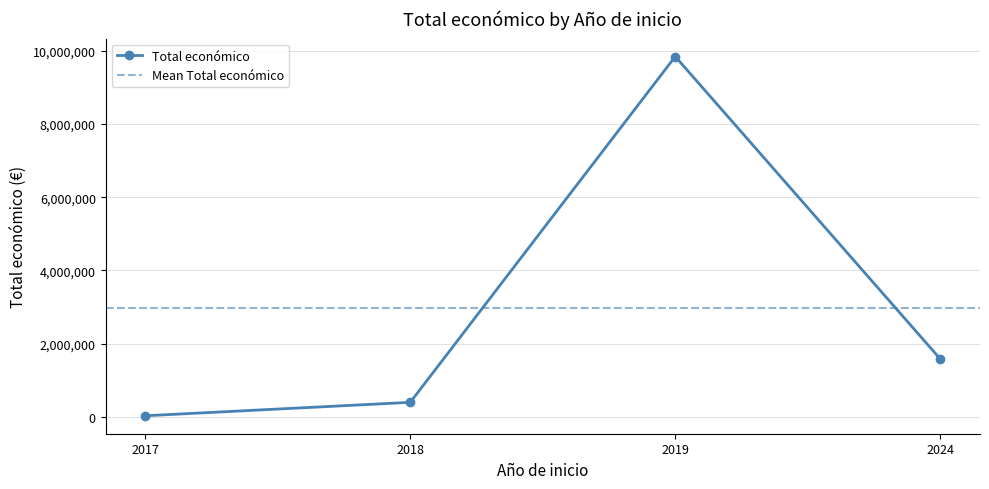

The value at 2018 is 271552. True or false?

True